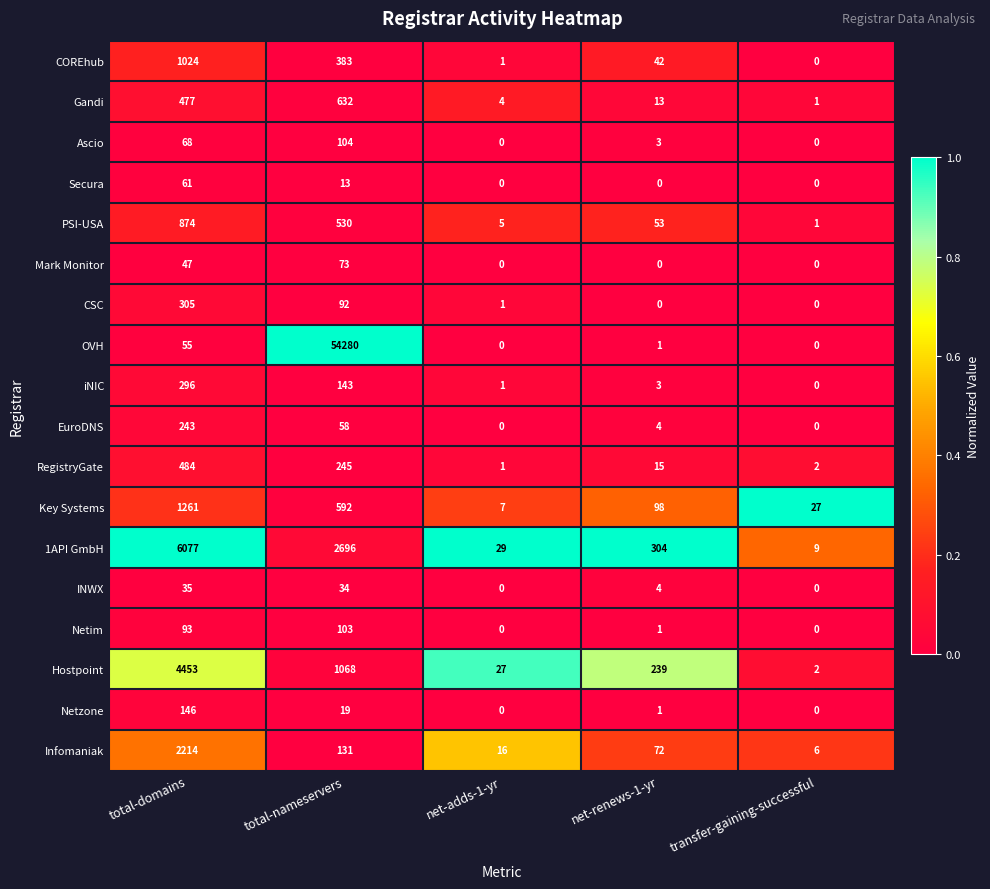

Which category has the highest value across all series?

total-nameservers